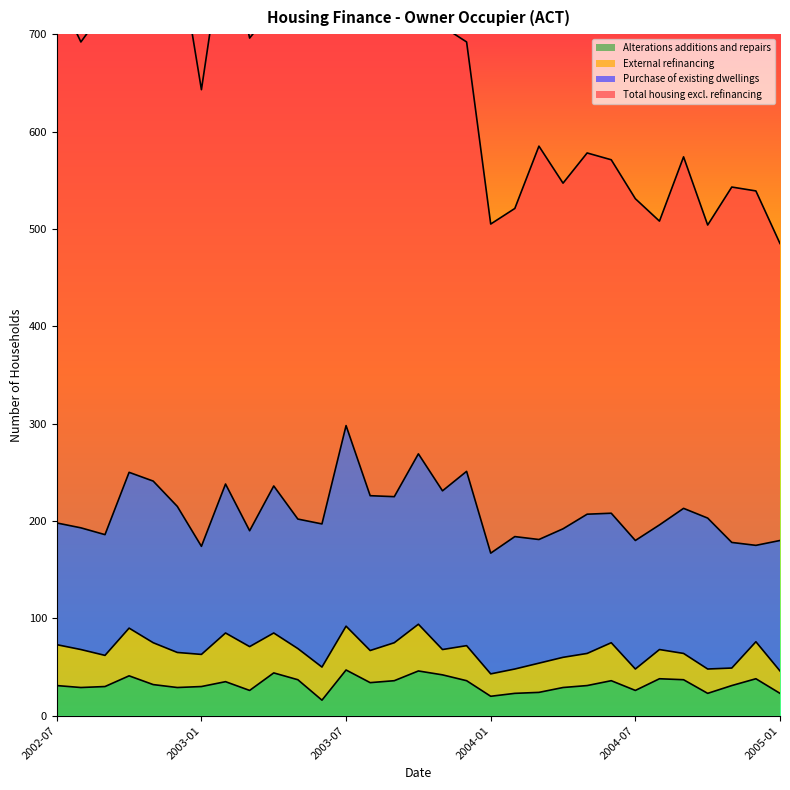

What is the difference between the maximum and minimum values in the Total housing excl. refinancing series?

282